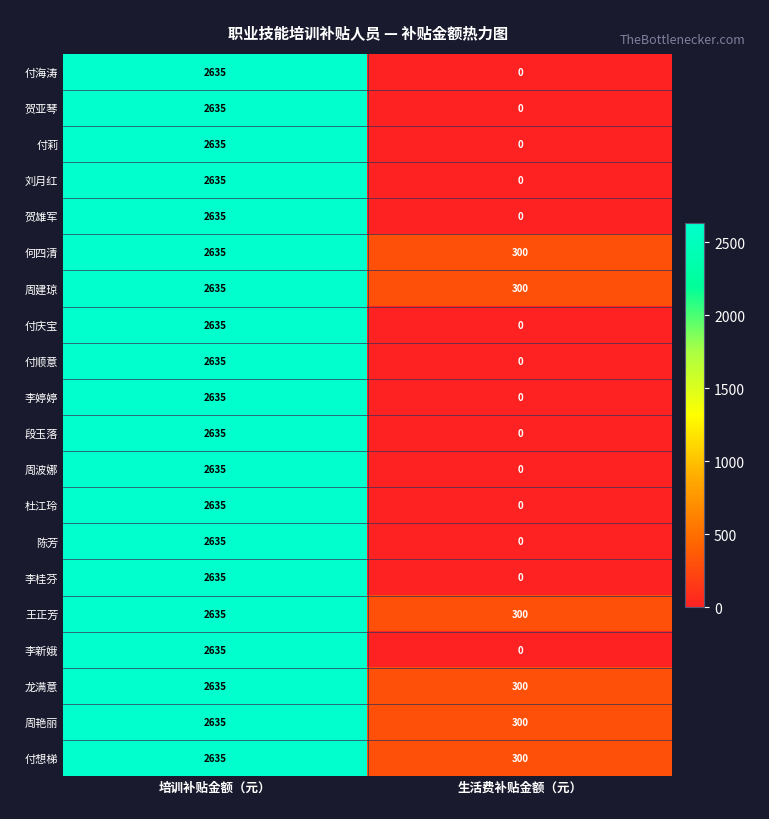

What is the total value across all series at 生活费补贴金额（元）?

1800